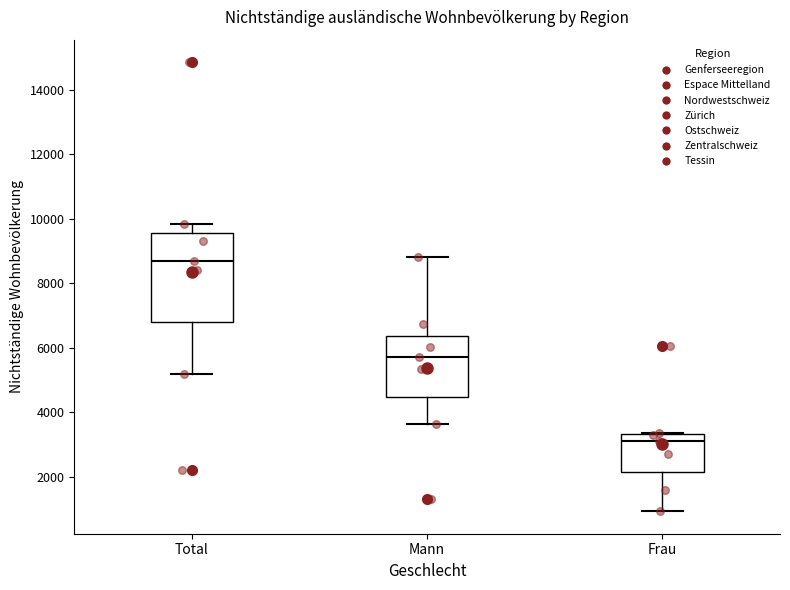

Which box has the highest median line?

Total